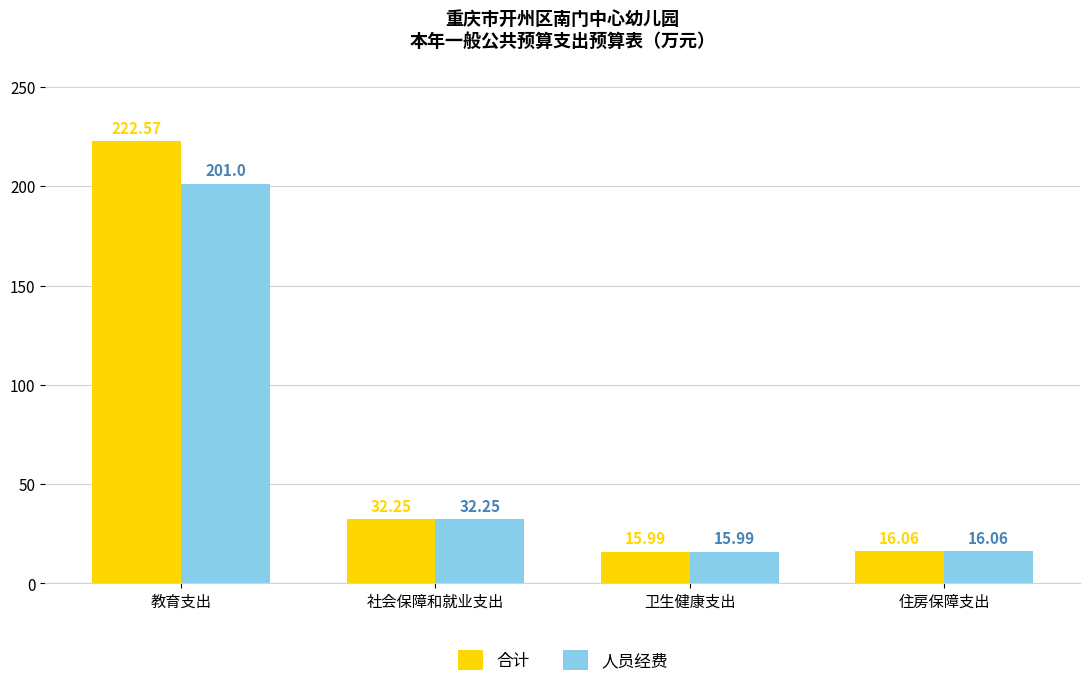

How many bars are there in total?

8